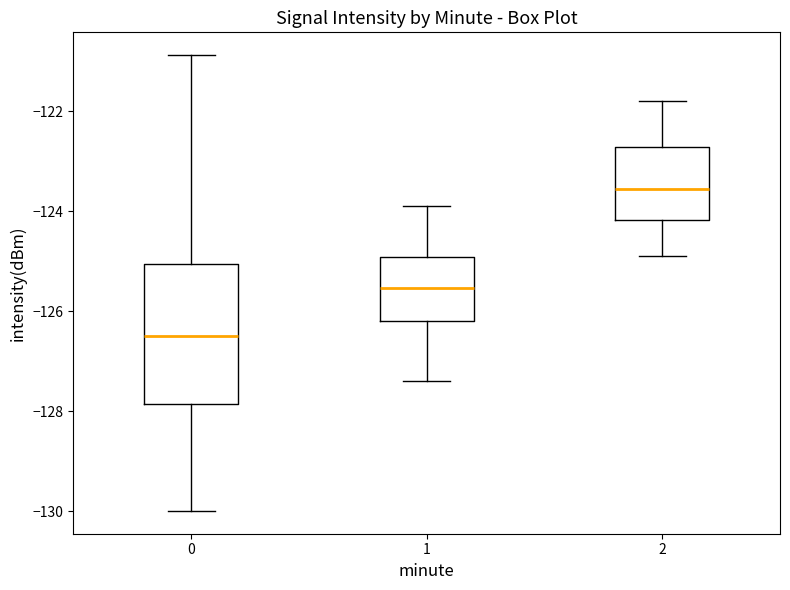

Where does the upper whisker of the box at x = 2 end on the y-axis? The values are not printed on the chart, so give them approximately, as read against the axis.

-121.8